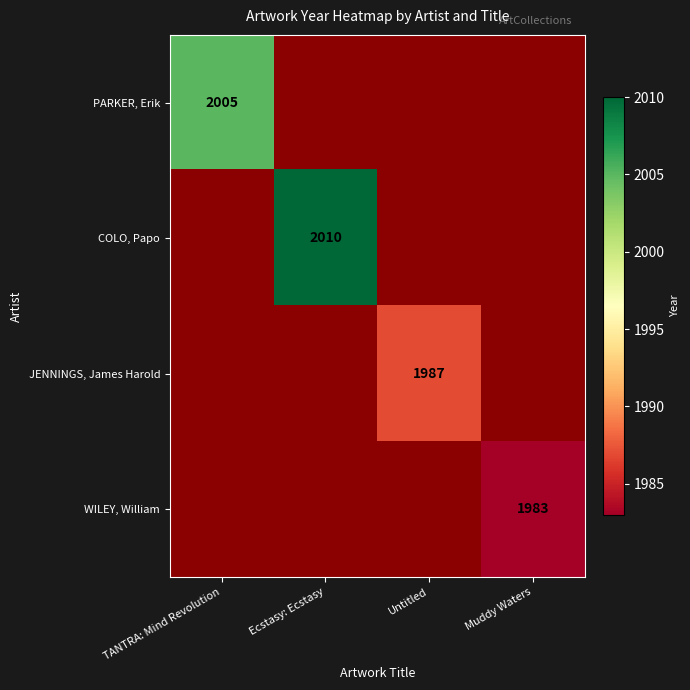

Is it true that JENNINGS, James Harold equals 2739 at Untitled?

False